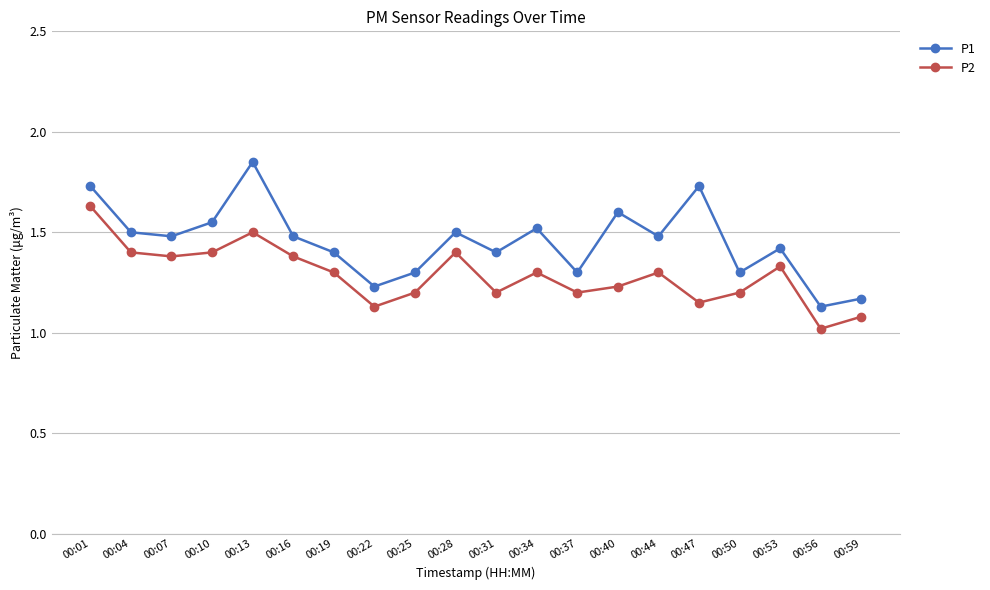

Which series has the largest range (max minus min)?

P1